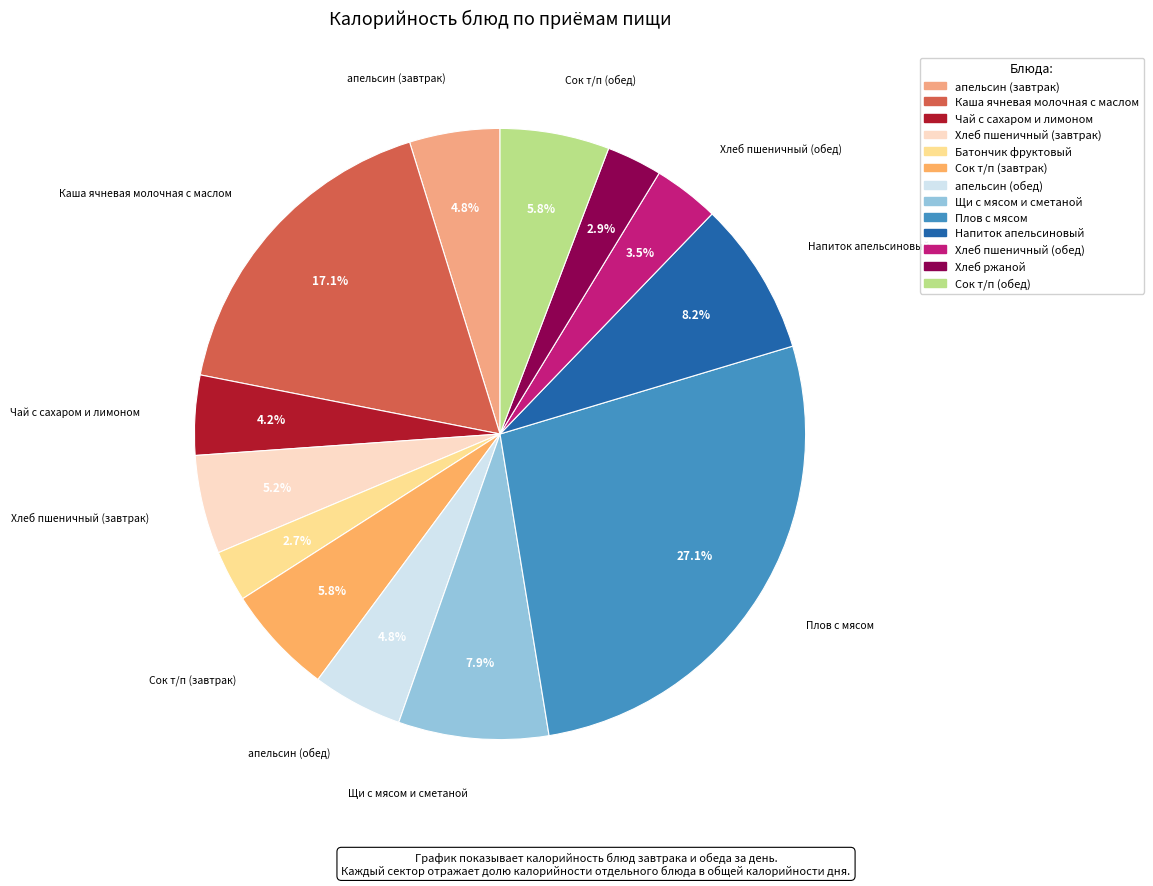

The апельсин (завтрак) slice represents 5% of the pie. True or false?

True